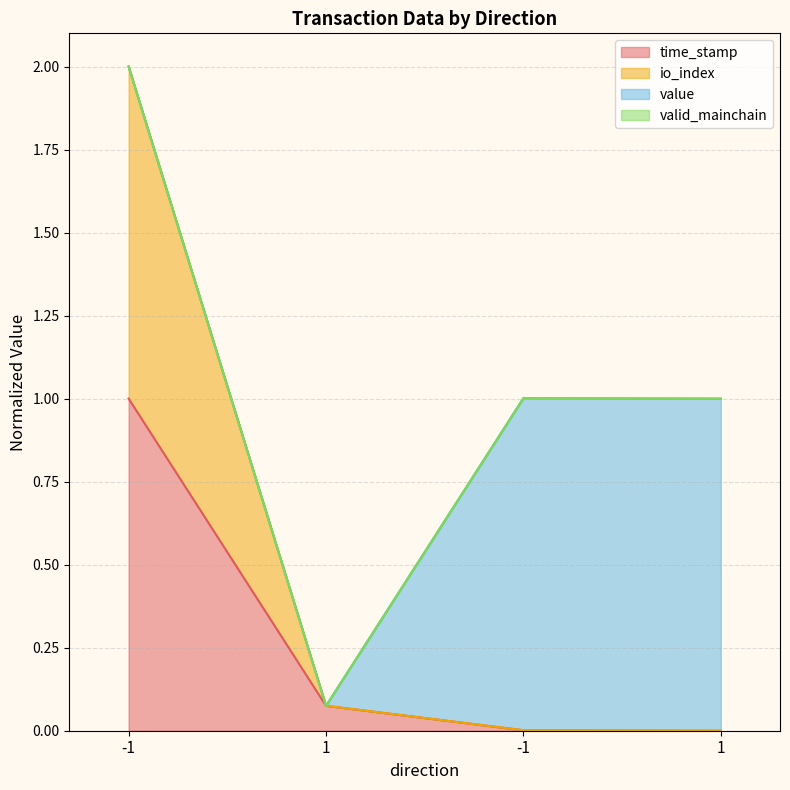

What is the sum of the time_stamp values at -1 and -1?

1.0